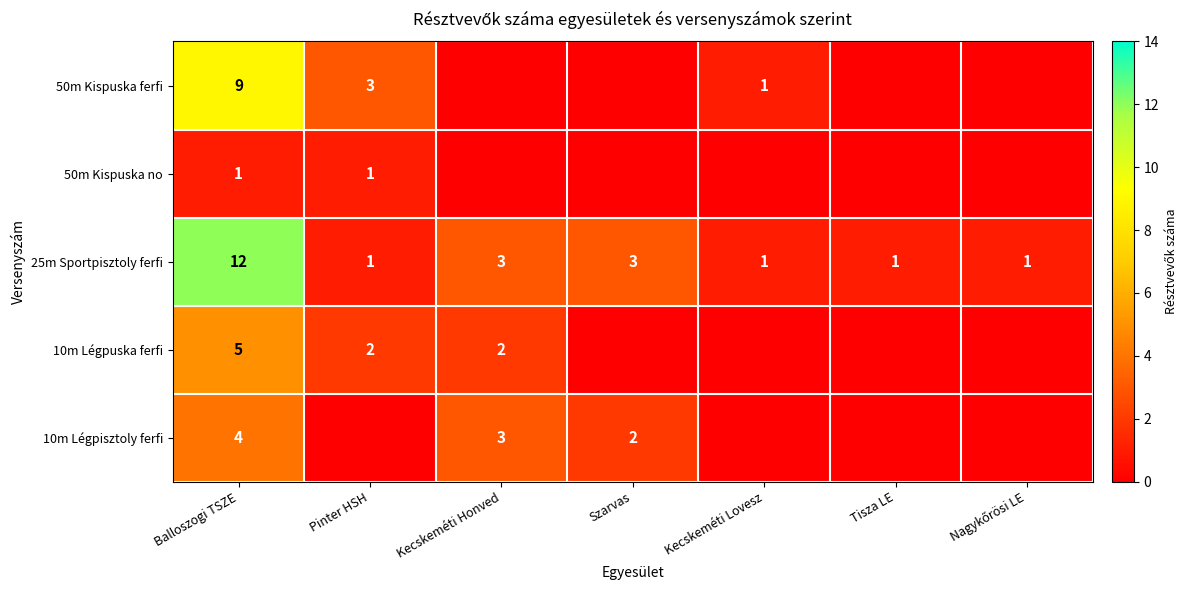

Count the 25m Sportpisztoly ferfi values in the range 1 to 3.

6